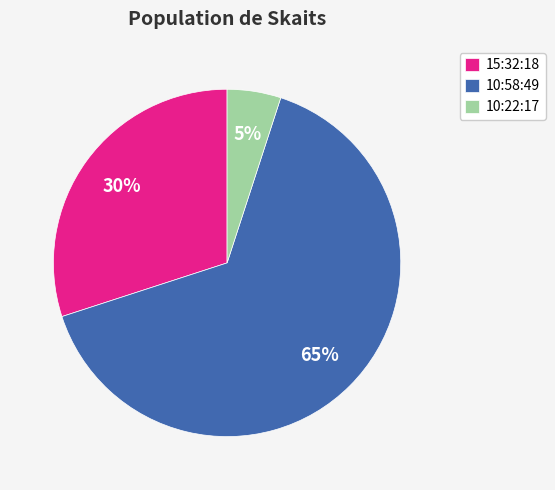

To the nearest percent, what is the average slice percentage?

33%